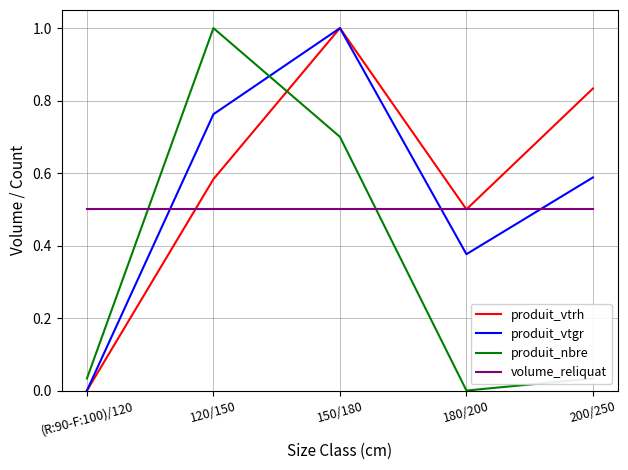

Rank the series by their average value, from highest to lowest.

produit_vtrh, produit_vtgr, volume_reliquat, produit_nbre